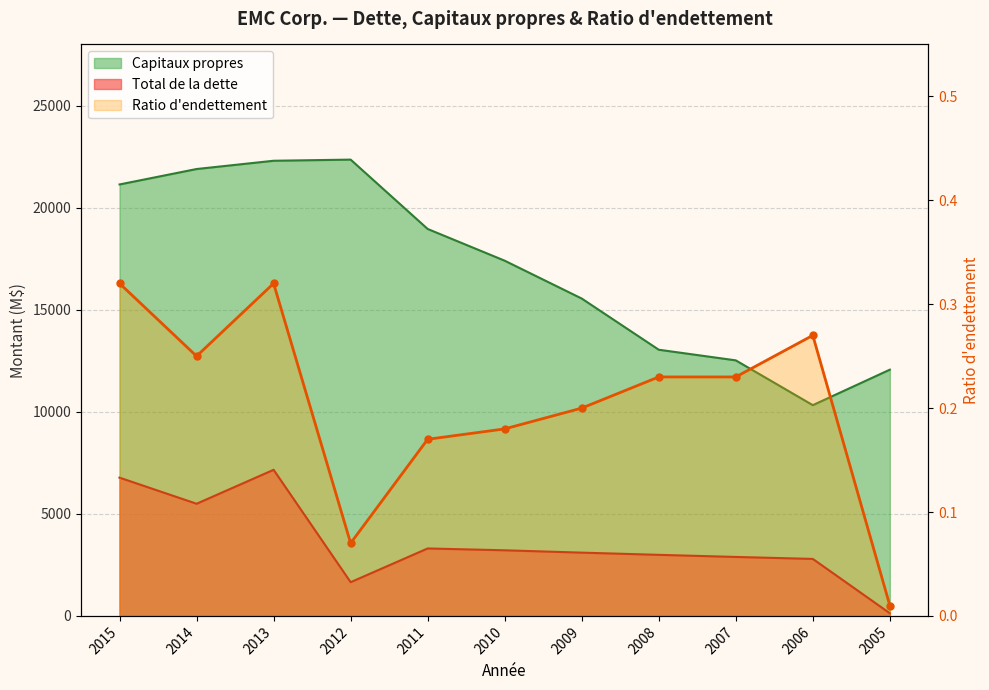

Reading left to right, what are all the values shown in this chart?

Total de la dette: 2015=6774.0	2014=5495.0	2013=7159.0	2012=1652.0	2011=3305.0	2010=3215.0	2009=3100.0	2008=2992.0	2007=2889.0	2006=2792.0	2005=130.0
Capitaux propres: 2015=21140.0	2014=21896.0	2013=22301.0	2012=22357.0	2011=18959.0	2010=17404.0	2009=15550.0	2008=13042.0	2007=12521.0	2006=10326.0	2005=12065.0
Ratio d'endettement: 2015=0.3	2014=0.2	2013=0.3	2012=0.1	2011=0.2	2010=0.2	2009=0.2	2008=0.2	2007=0.2	2006=0.3	2005=0.0